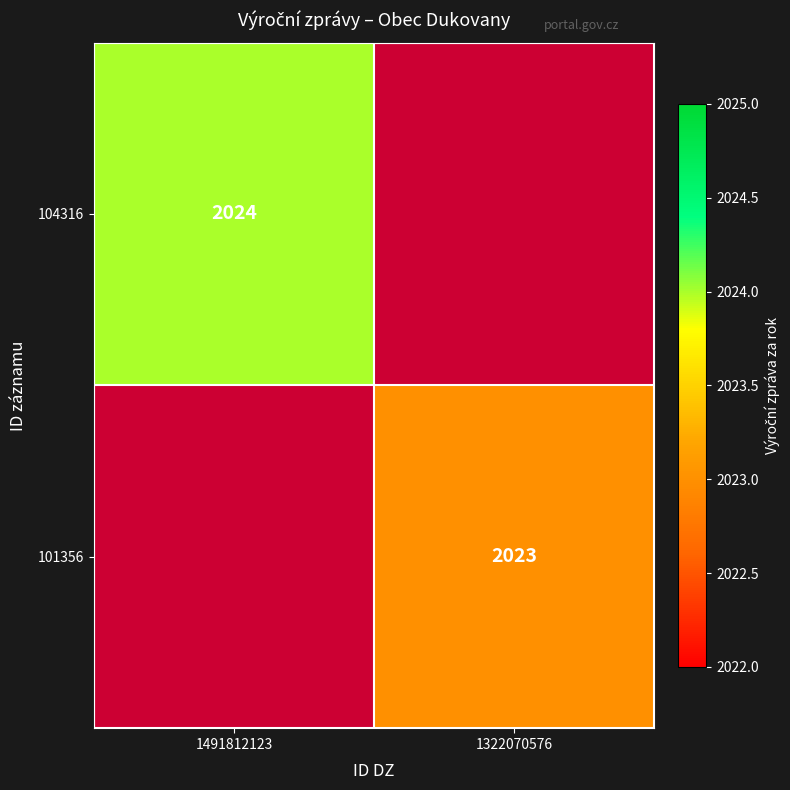

Is it true that 104316 equals 3009 at 1491812123?

False